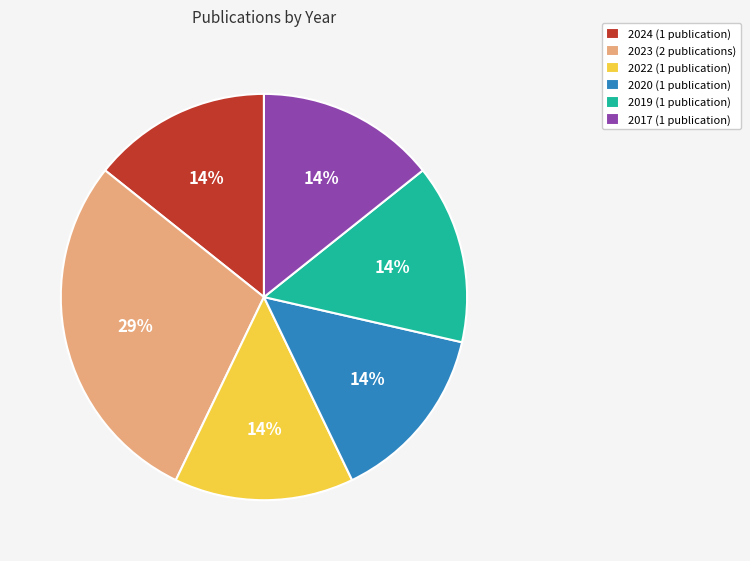

Is it true that 2023 (2 publications) is 29% of the pie?

True